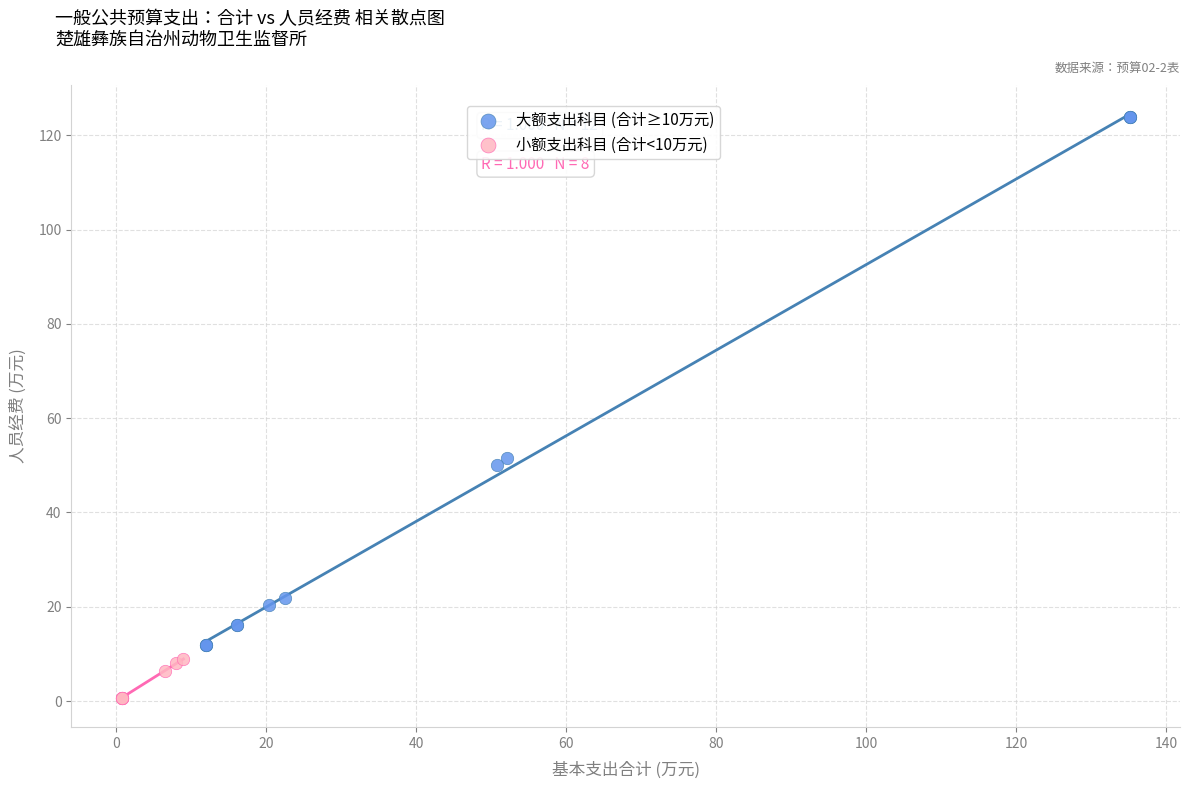

Which series has the widest spread of Y values?

大额支出科目 (合计≥10万元)